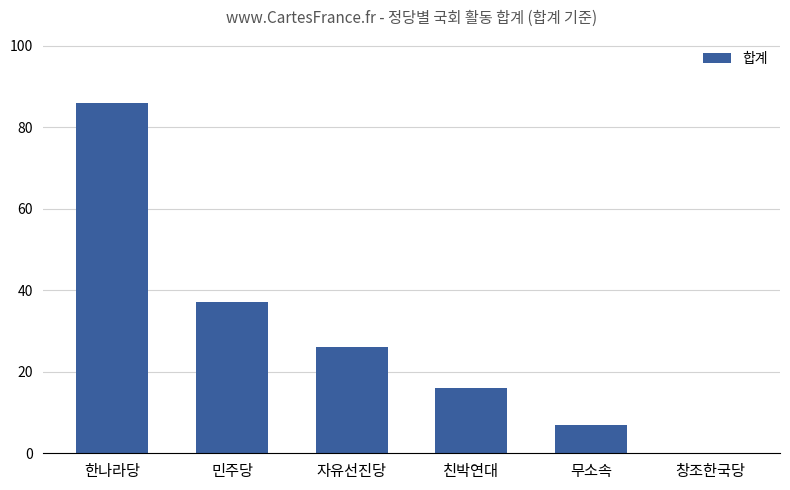

What is the average value?

29